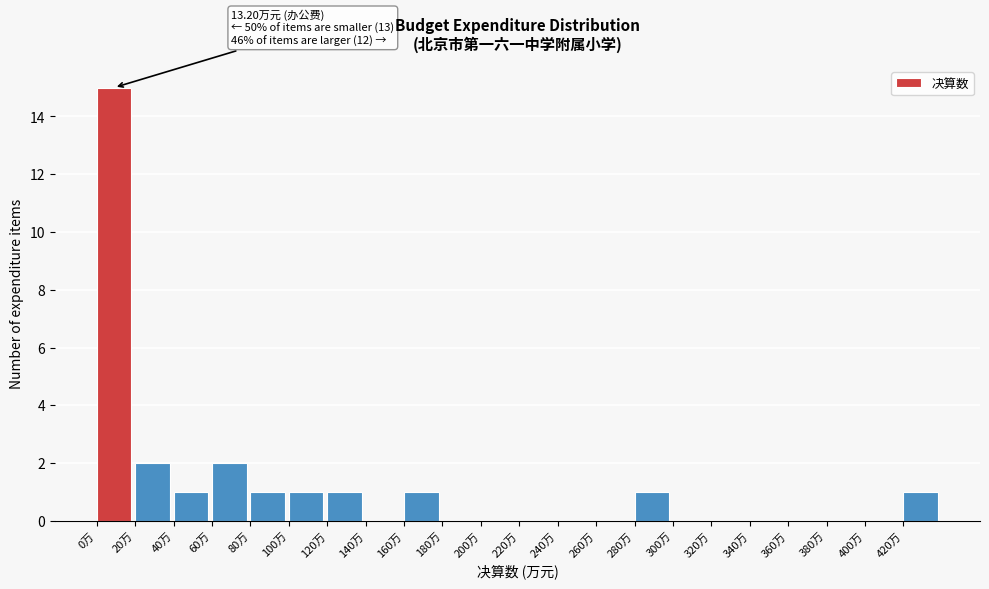

Over which range of the x-axis is the bar tallest?

0 to 20